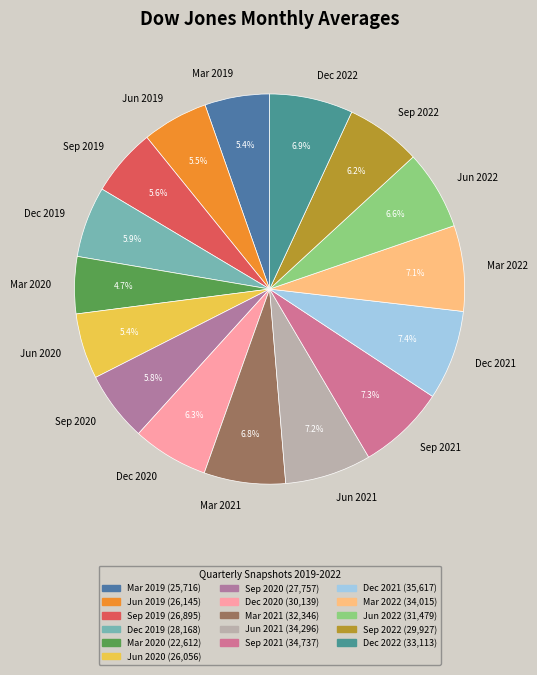

Which has a higher value, Mar 2021 or Jun 2019?

Mar 2021